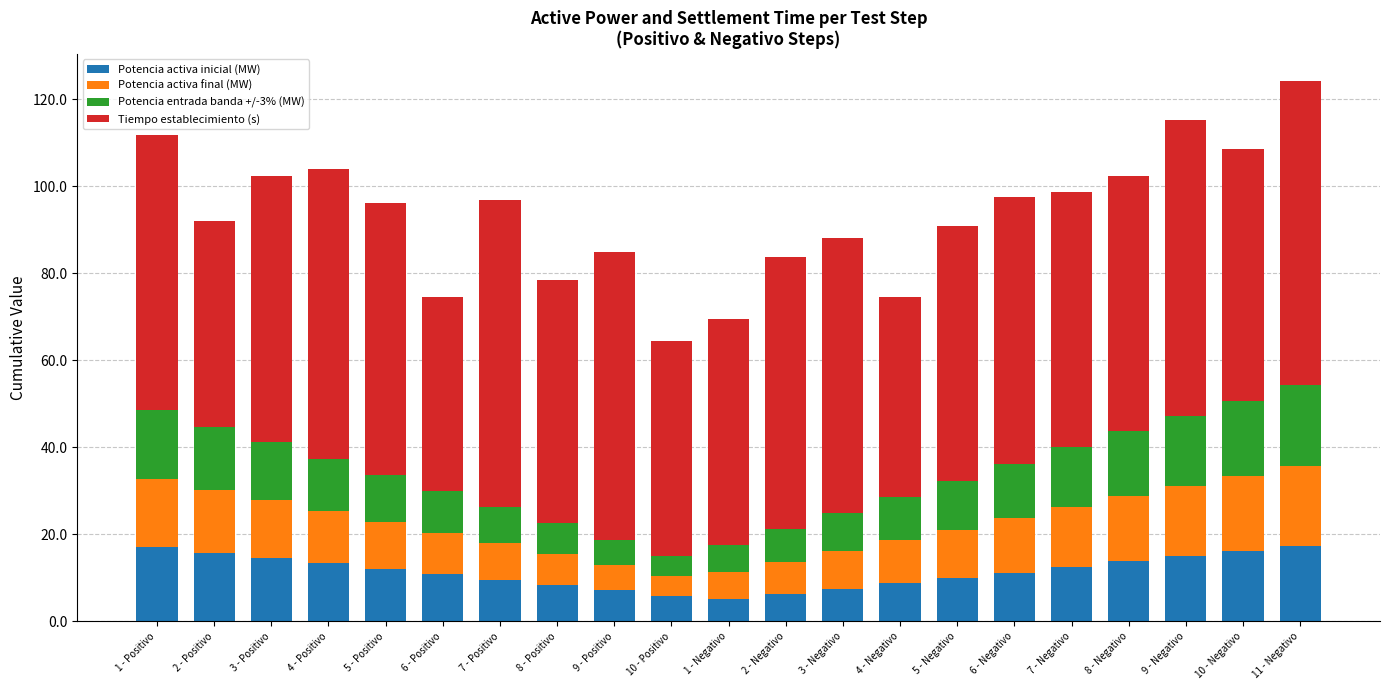

What is the total value across all series at 6 - Positivo?

74.6